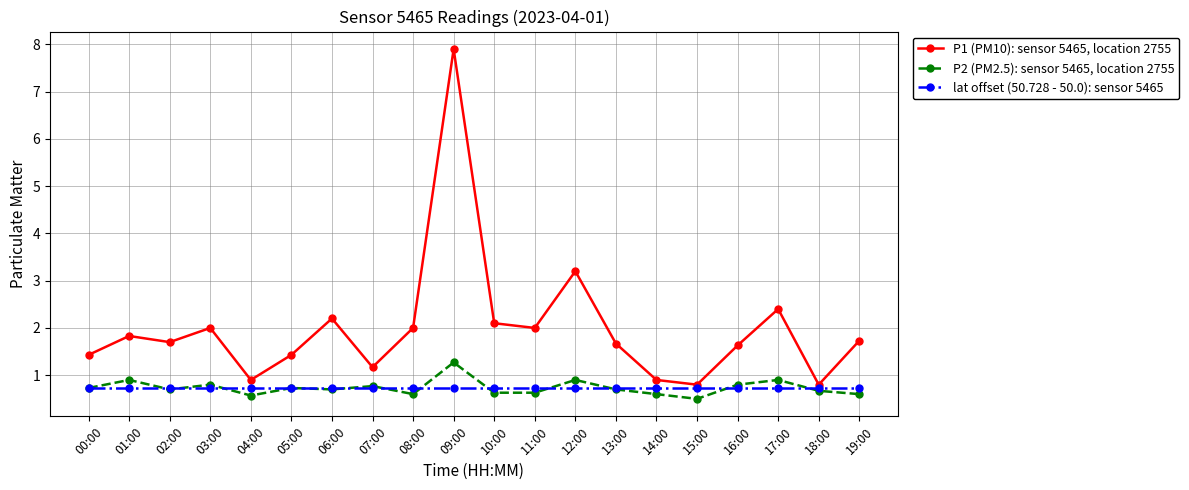

Reading right to left, what are all the values shown in this chart?

P1 (PM10): sensor 5465, location 2755: 1.7	0.8	2.4	1.6	0.8	0.9	1.7	3.2	2.0	2.1	7.9	2.0	1.2	2.2	1.4	0.9	2.0	1.7	1.8	1.4
P2 (PM2.5): sensor 5465, location 2755: 0.6	0.7	0.9	0.8	0.5	0.6	0.7	0.9	0.6	0.6	1.3	0.6	0.8	0.7	0.7	0.6	0.8	0.7	0.9	0.7
lat offset (50.728 - 50.0): sensor 5465: 0.7	0.7	0.7	0.7	0.7	0.7	0.7	0.7	0.7	0.7	0.7	0.7	0.7	0.7	0.7	0.7	0.7	0.7	0.7	0.7